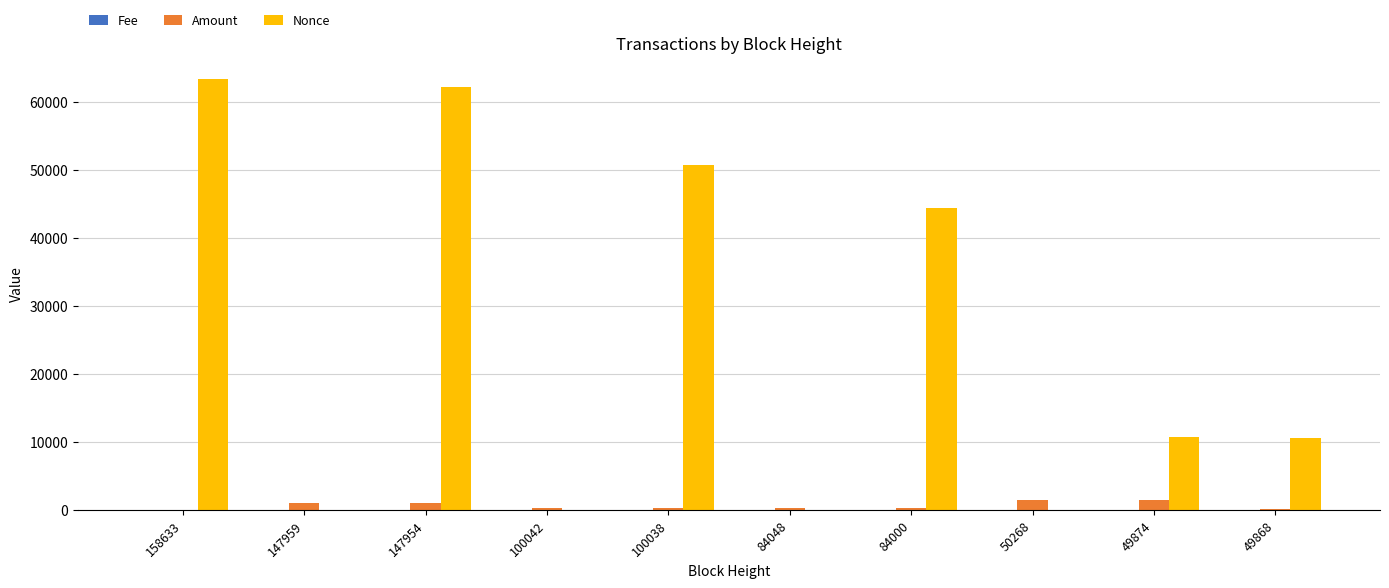

Which series has the largest total across all categories?

Nonce